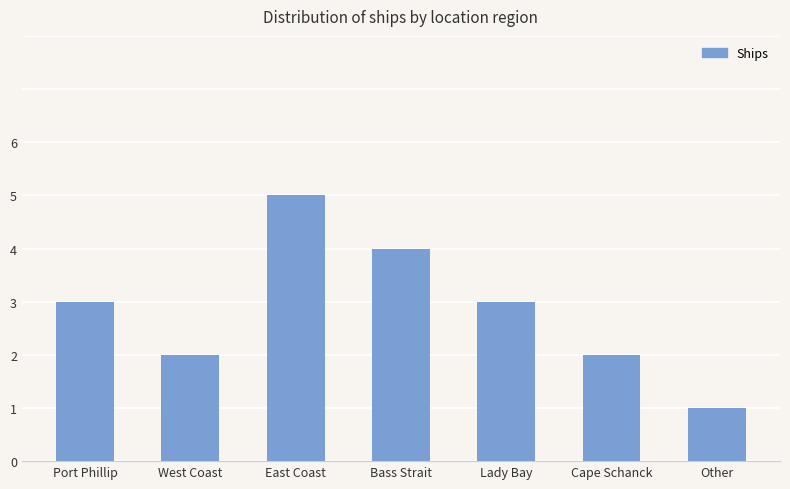

Read the value at Lady Bay.

3